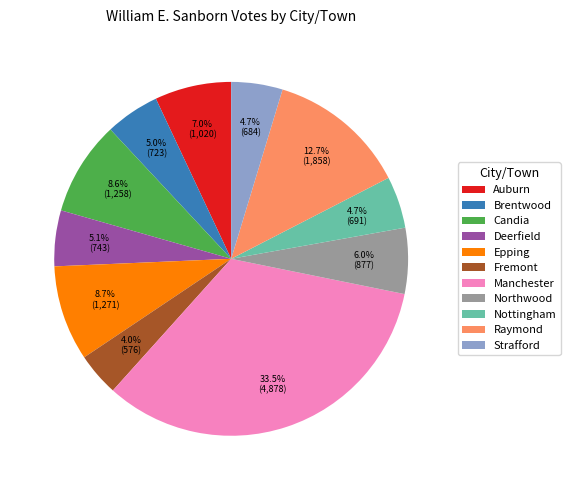

To the nearest percent, what is the difference between the largest and smallest slice percentages?

30%